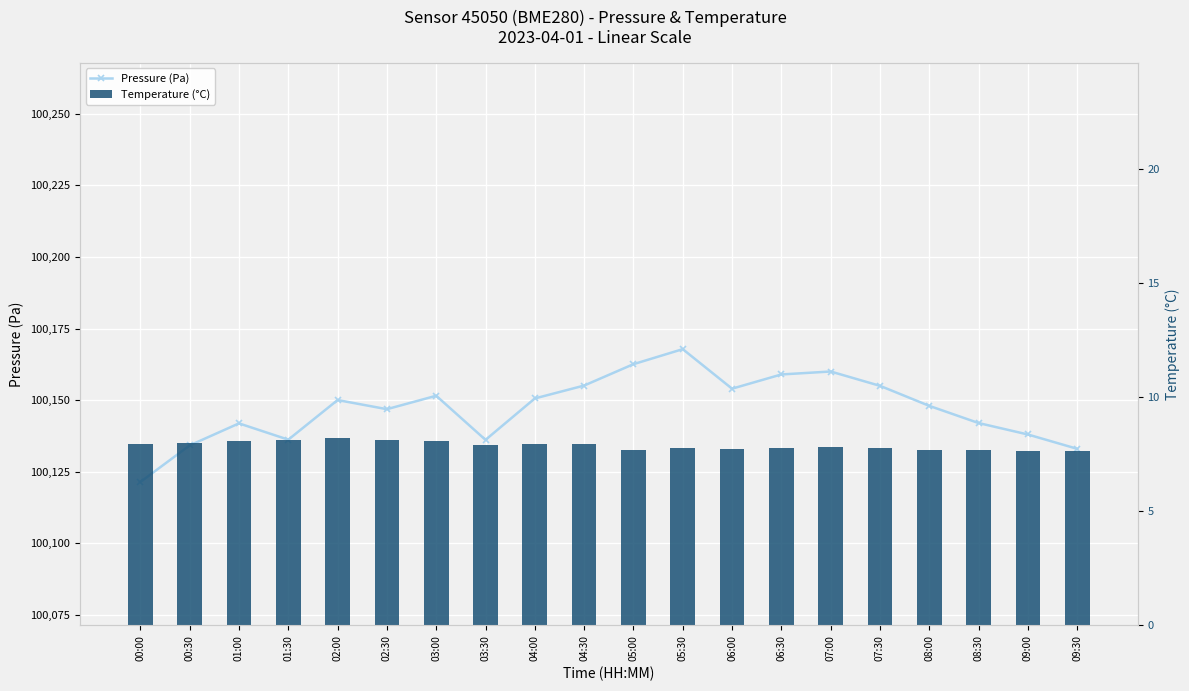

Which series has the widest spread of values?

Pressure (Pa)